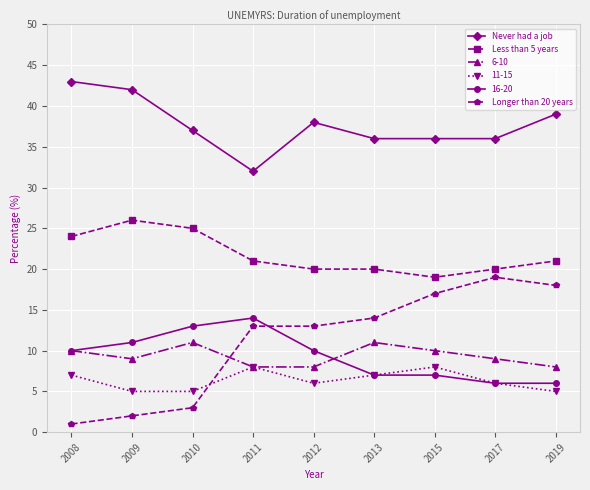

True or false: 11-15 has more than 2 points higher than both neighbors.

False